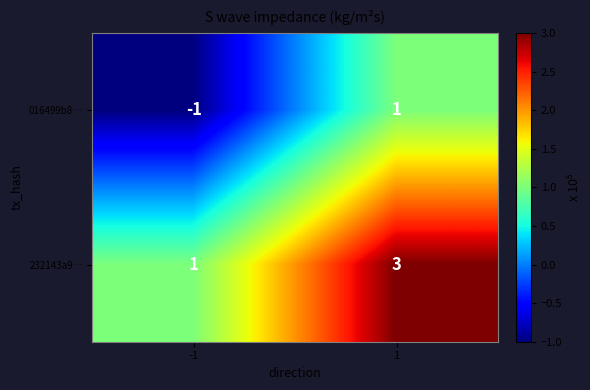

The 232143a9… series shows 1 at 1. True or false?

False